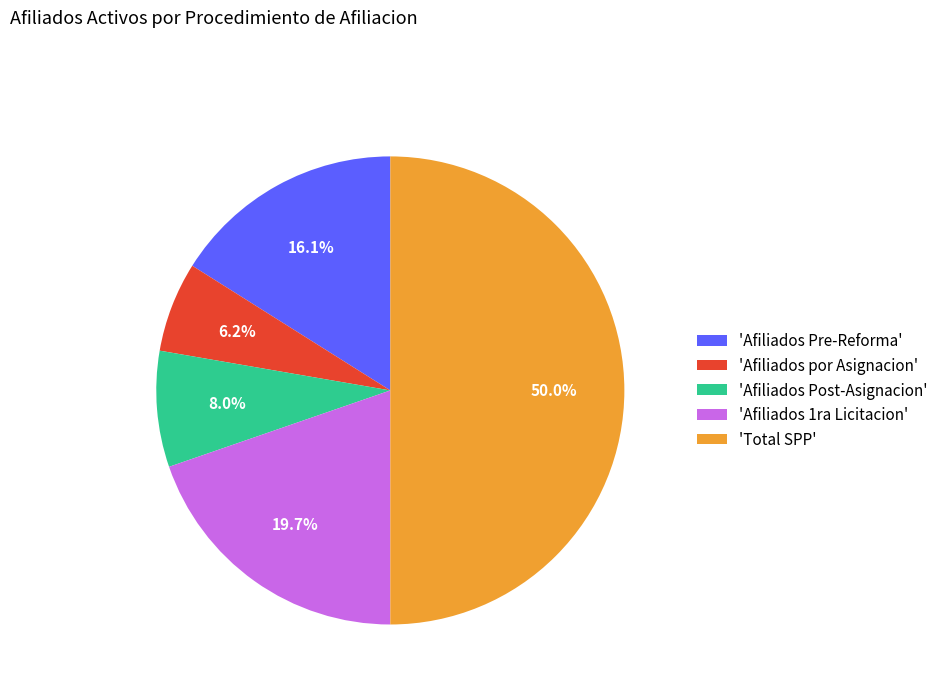

To the nearest percent, what is the average slice percentage?

20%